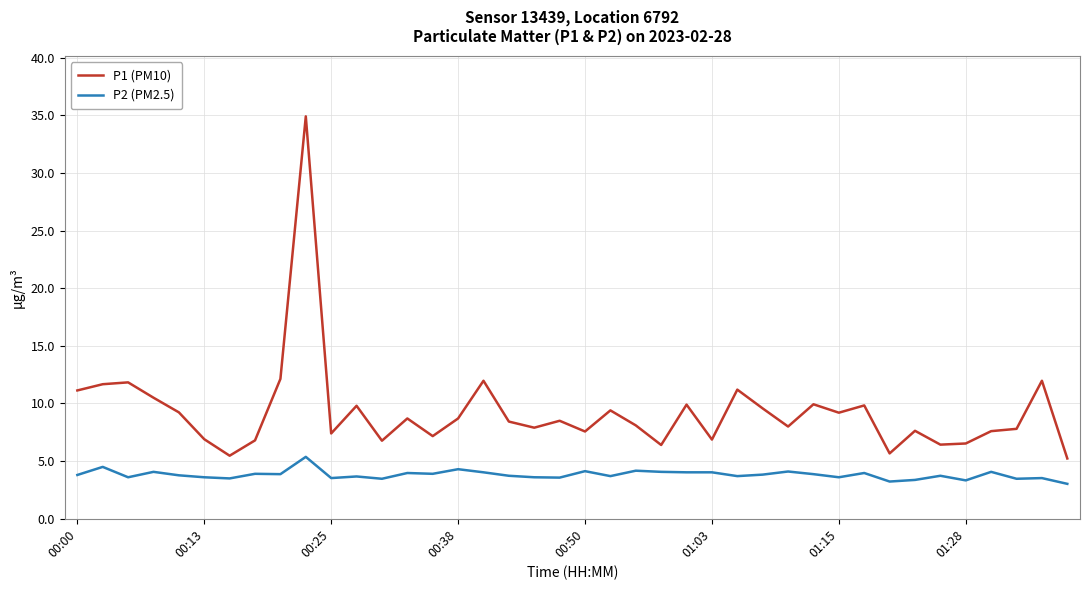

True or false: P2 (PM2.5) and P1 (PM10) cross at least once.

False